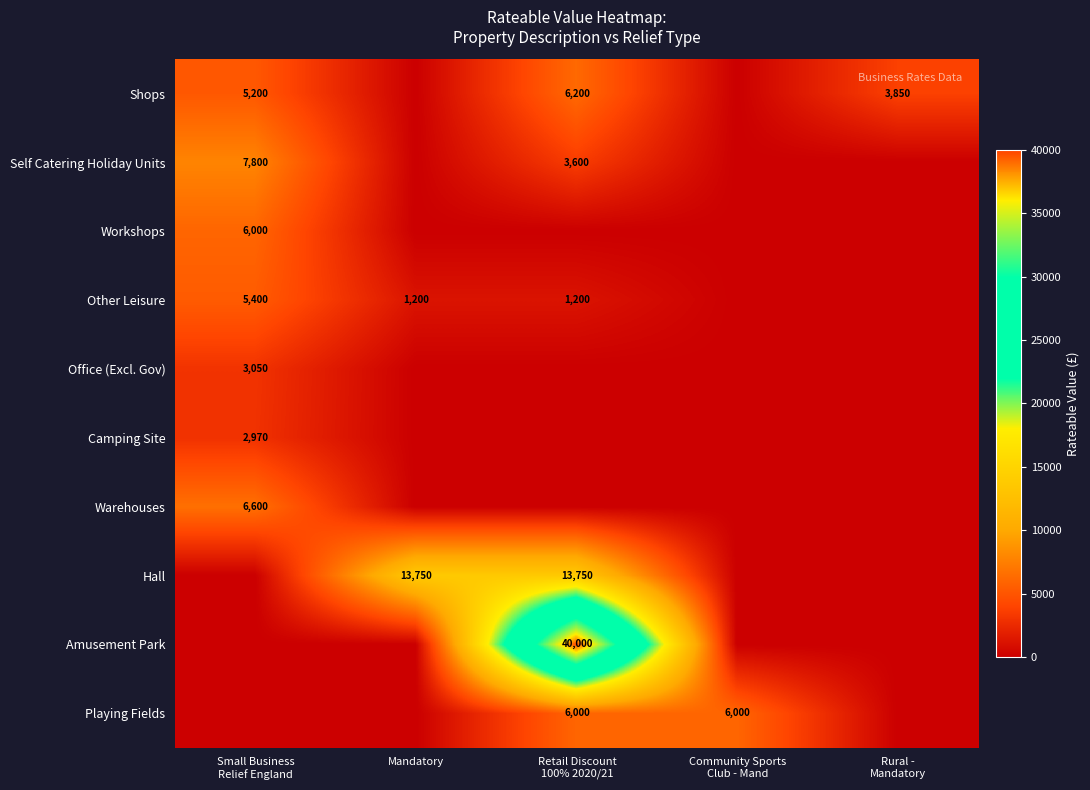

The Camping Site series shows 0 at Retail Discount 100% 2020/21. True or false?

True